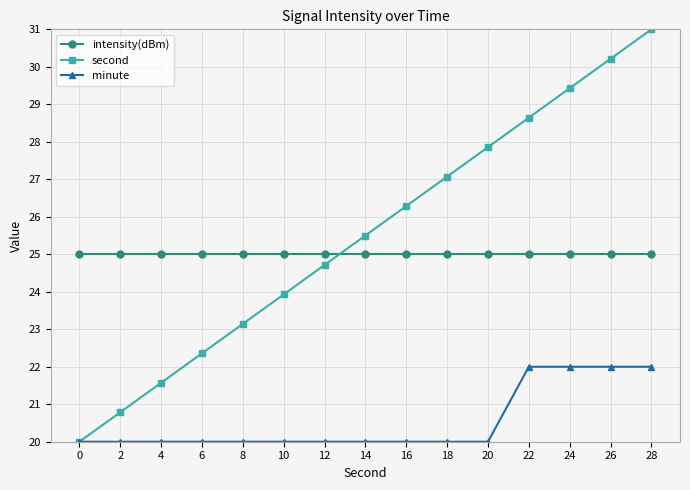

Which series changed the most between 10 and 20?

second